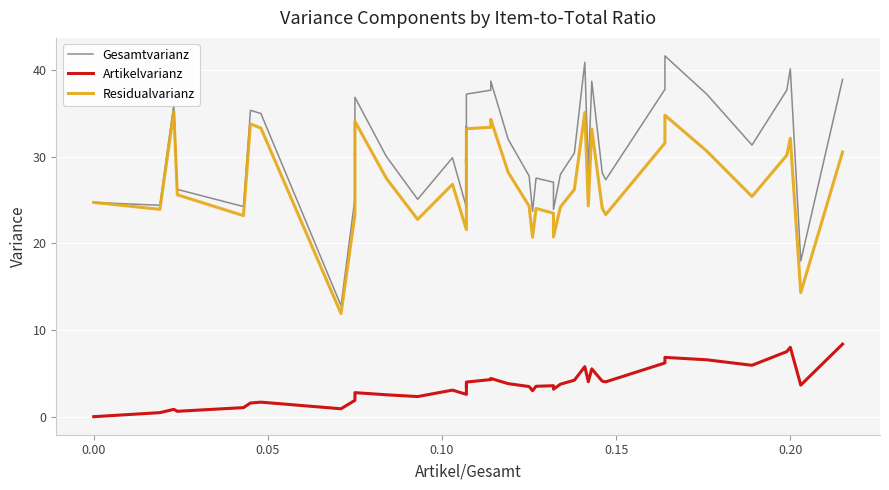

True or false: Gesamtvarianz and Residualvarianz cross at least once.

False